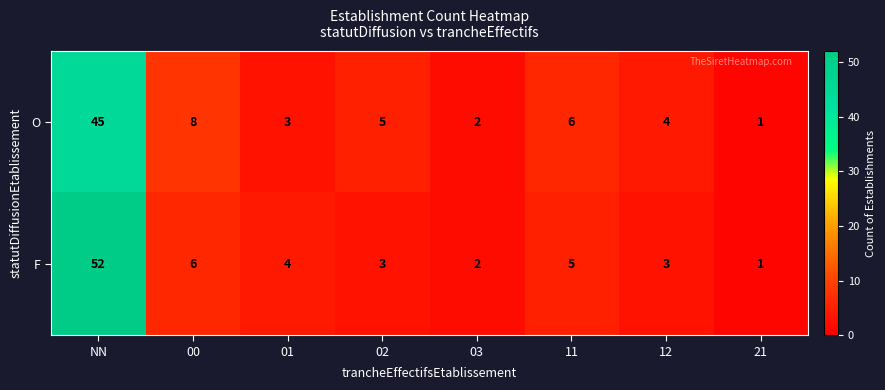

Which series changed the most between 01 and 02?

O